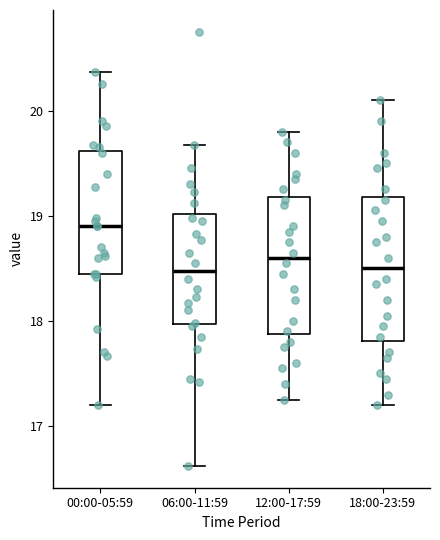

Where is the lower edge of the box for 06:00-11:59 on the y-axis? The values are not printed on the chart, so give them approximately, as read against the axis.

18.0